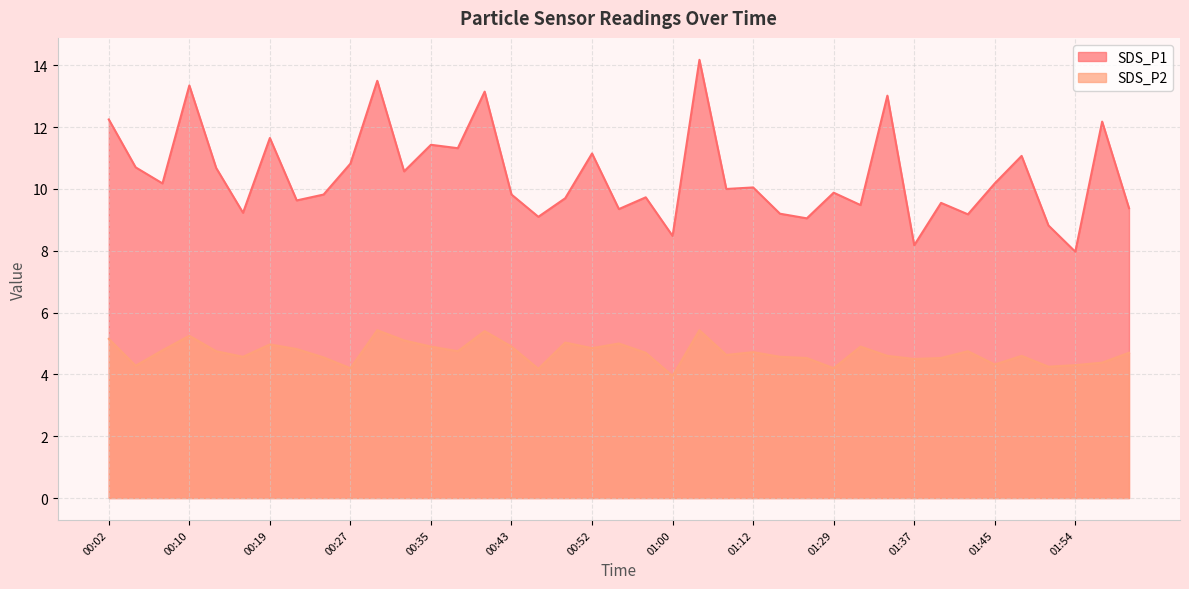

True or false: SDS_P1 and SDS_P2 intersect in this chart.

False